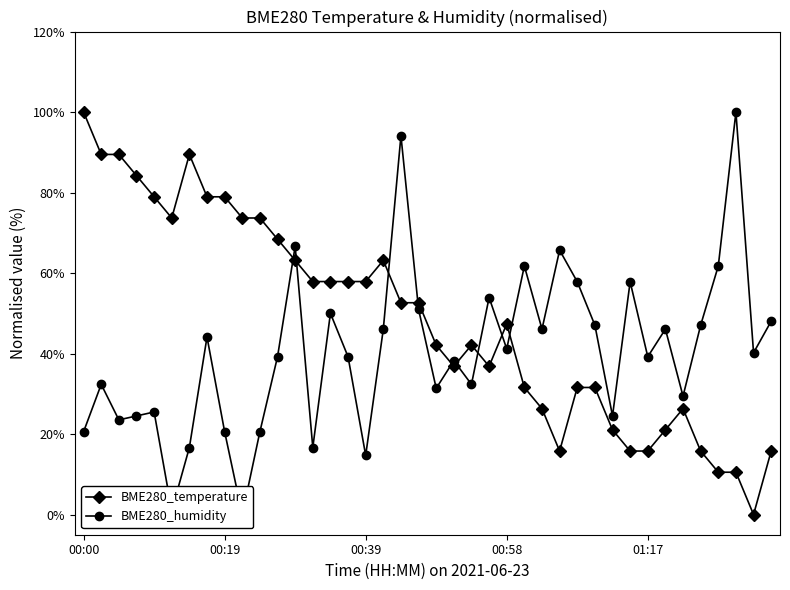

Reading right to left, transcribe all the data shown in this chart.

BME280_temperature: 15.8	0.0	10.5	10.5	15.8	26.3	21.1	15.8	15.8	21.1	31.6	31.6	15.8	26.3	31.6	47.4	36.8	42.1	36.8	42.1	52.6	52.6	63.2	57.9	57.9	57.9	57.9	63.2	68.4	73.7	73.7	78.9	78.9	89.5	73.7	78.9	84.2	89.5	89.5	100.0
BME280_humidity: 48.0	40.2	100.0	61.8	47.1	29.4	46.1	39.2	57.8	24.5	47.1	57.8	65.7	46.1	61.8	41.2	53.9	32.4	38.2	31.4	51.0	94.1	46.1	14.7	39.2	50.0	16.7	66.7	39.2	20.6	0.0	20.6	44.1	16.7	1.0	25.5	24.5	23.5	32.4	20.6